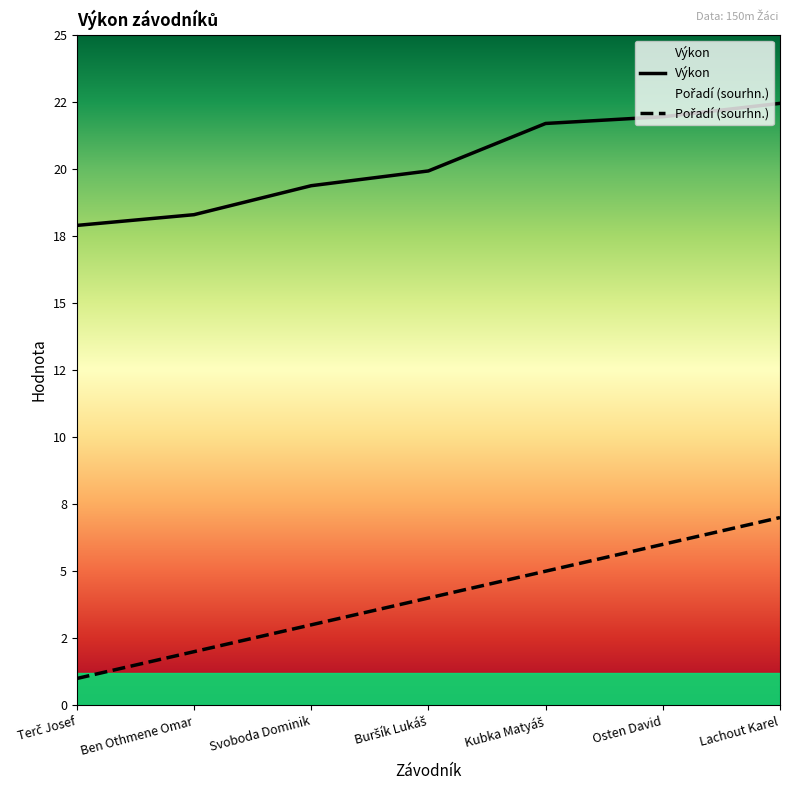

Which has a higher value, Lachout Karel or Terč Josef?

Lachout Karel